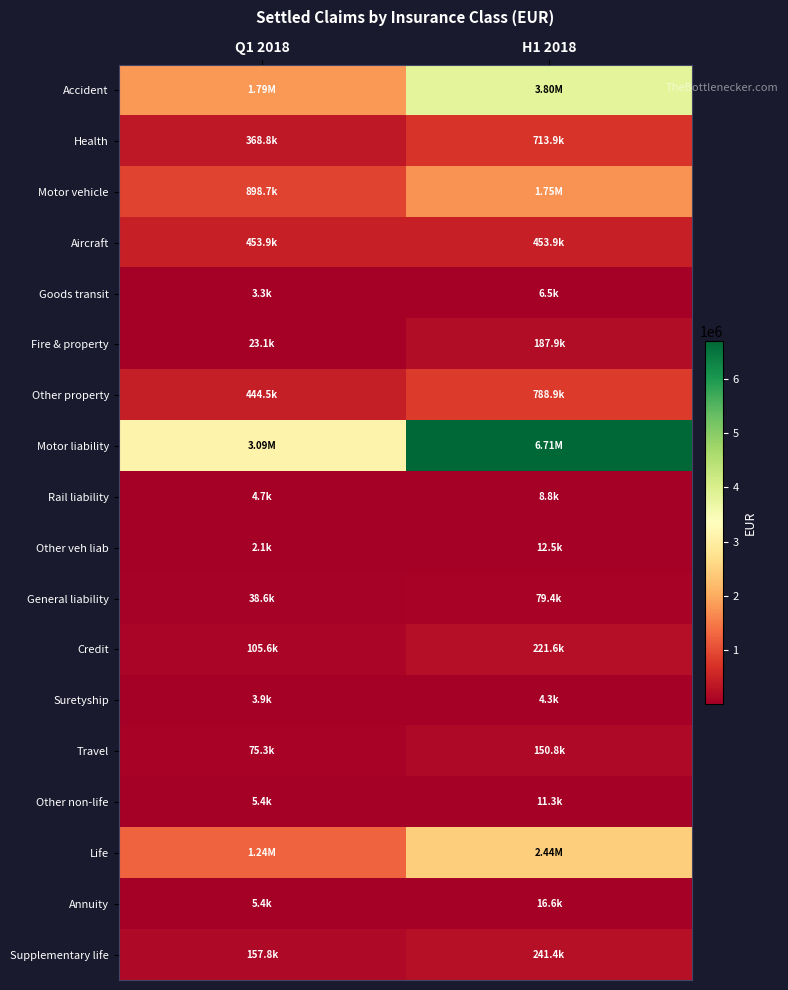

Rank the series at H1 2018 from highest to lowest value.

Motor liability, Accident, Life, Motor vehicle, Other property, Health, Aircraft, Supplementary life, Credit, Fire & property, Travel, General liability, Annuity, Other veh liab, Other non-life, Rail liability, Goods transit, Suretyship